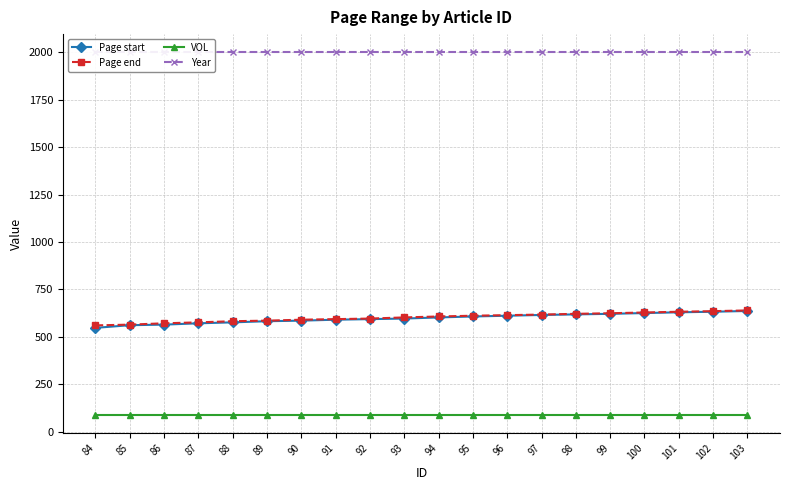

Rank the categories by Page end value from lowest to highest.

84, 85, 86, 87, 88, 89, 90, 91, 92, 93, 94, 95, 96, 97, 98, 99, 100, 101, 102, 103